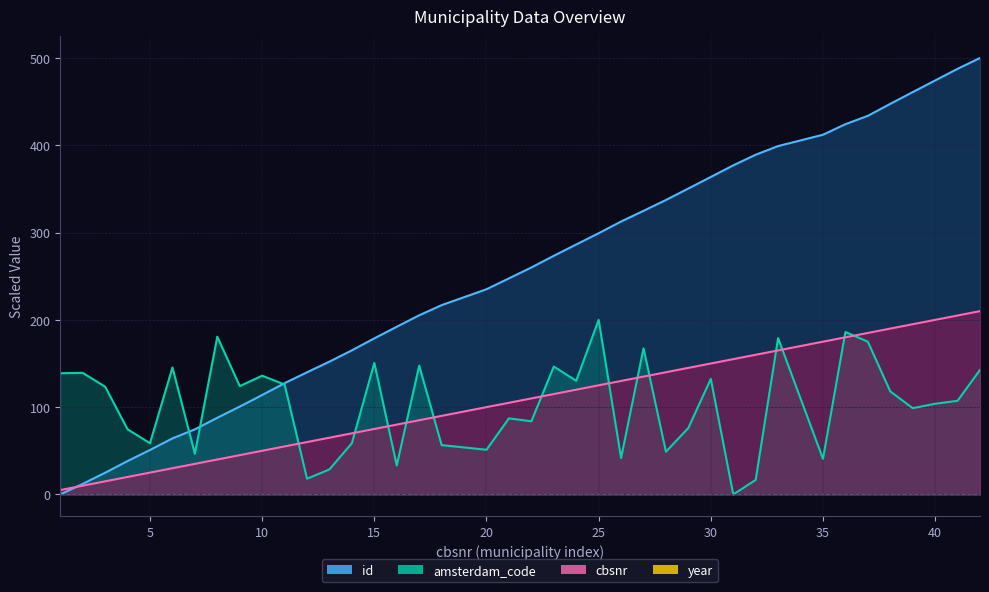

True or false: cbsnr has more than 2 interior local peaks.

False